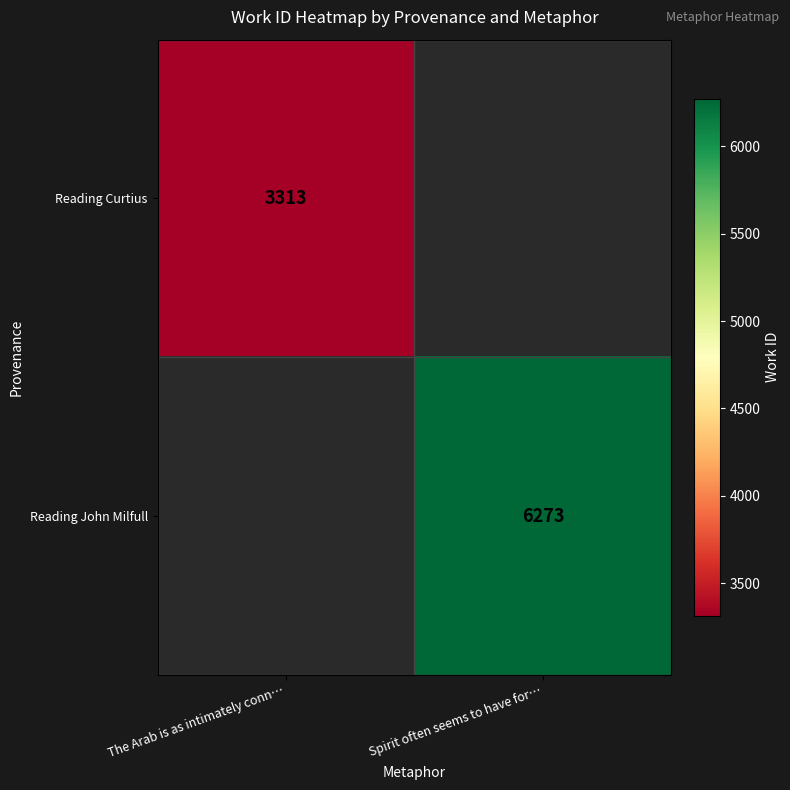

Is it true that Reading John Milfull equals 6273 at Spirit often seems to have for…?

True